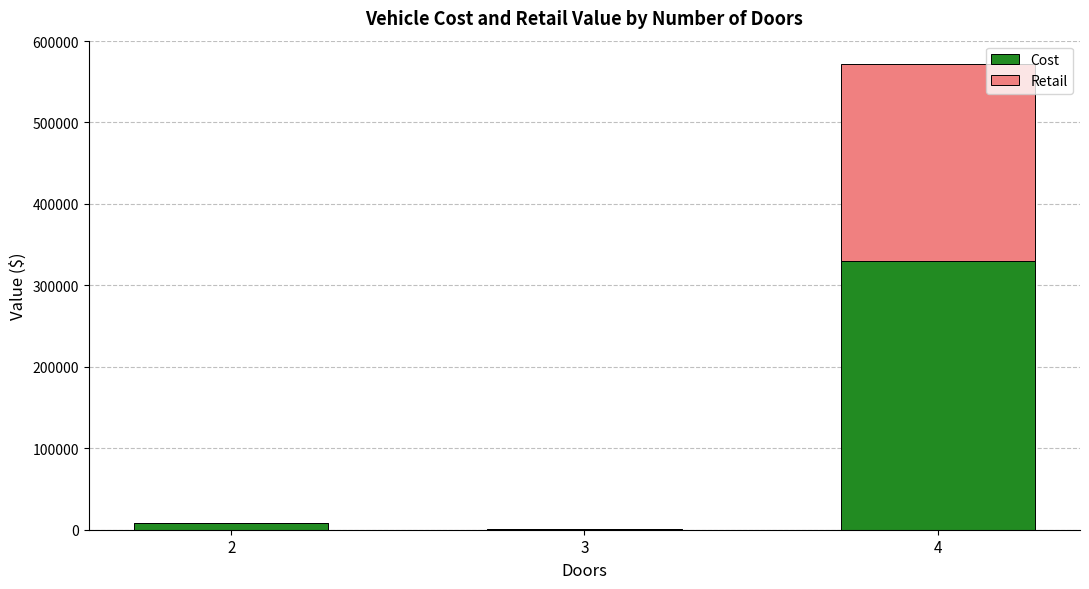

Reading left to right, what are the values for Cost?

2=8100	3=1000	4=329490